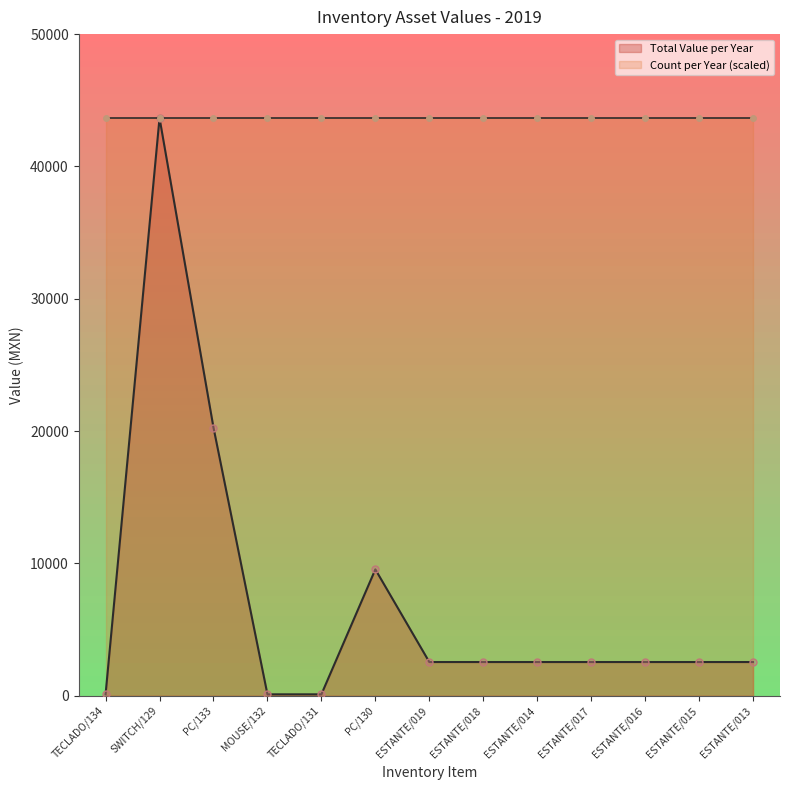

What position from the right is ESTANTE/018?

6